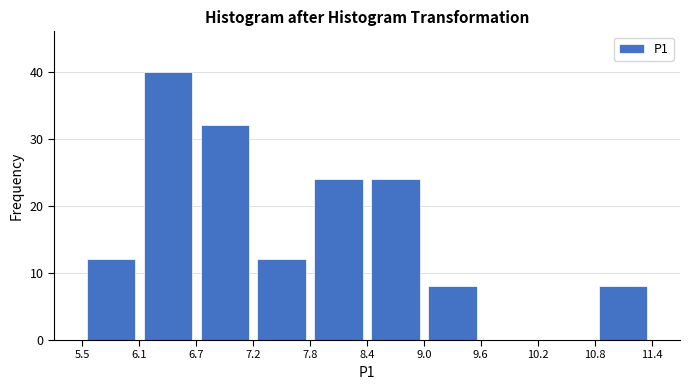

Reading left to right, transcribe this chart: for each bar, give the range it covers on the x-axis and its height. The values are not printed on the chart, so give them approximately, as read against the axis.

5.5 to 6.1: 12
6.1 to 6.7: 40
6.7 to 7.2: 32
7.2 to 7.8: 12
7.8 to 8.4: 24
8.4 to 9.0: 24
9.0 to 9.6: 8
9.6 to 10.2: 0
10.2 to 10.8: 0
10.8 to 11.4: 8